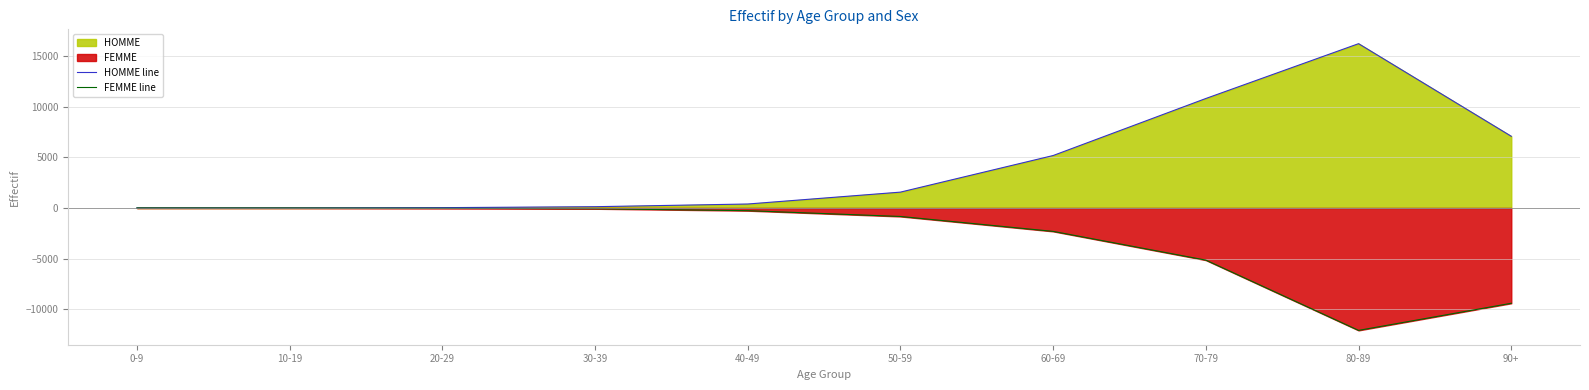

At which label is HOMME line closest to 8117?

90+